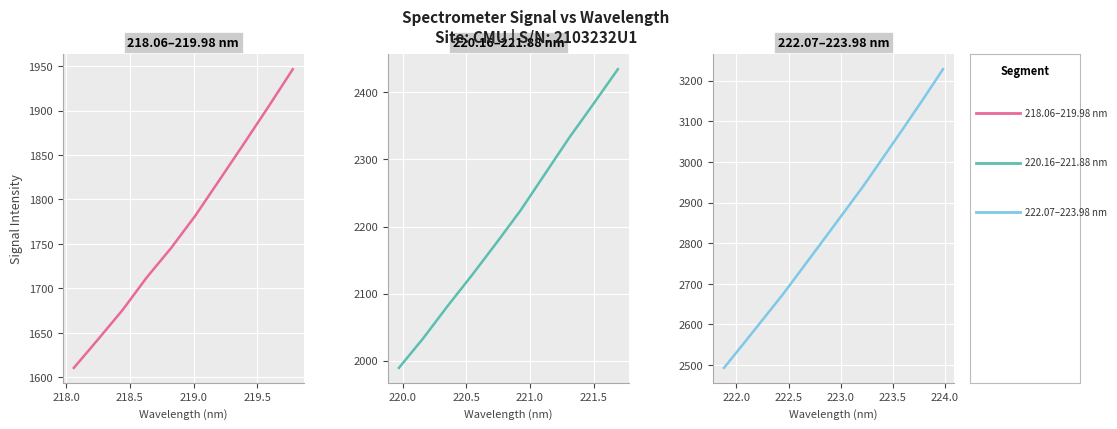

List the labels in order of value, largest first.

223.9802, 223.7895, 223.5987, 223.408, 223.2172, 223.0264, 222.8355, 222.6447, 222.4538, 222.263, 222.0721, 221.8812, 221.6902, 221.4993, 221.3083, 221.1174, 220.9264, 220.7354, 220.5444, 220.3533, 220.1623, 219.9712, 219.7801, 219.589, 219.3979, 219.2067, 219.0156, 218.8244, 218.6332, 218.442, 218.2508, 218.0596